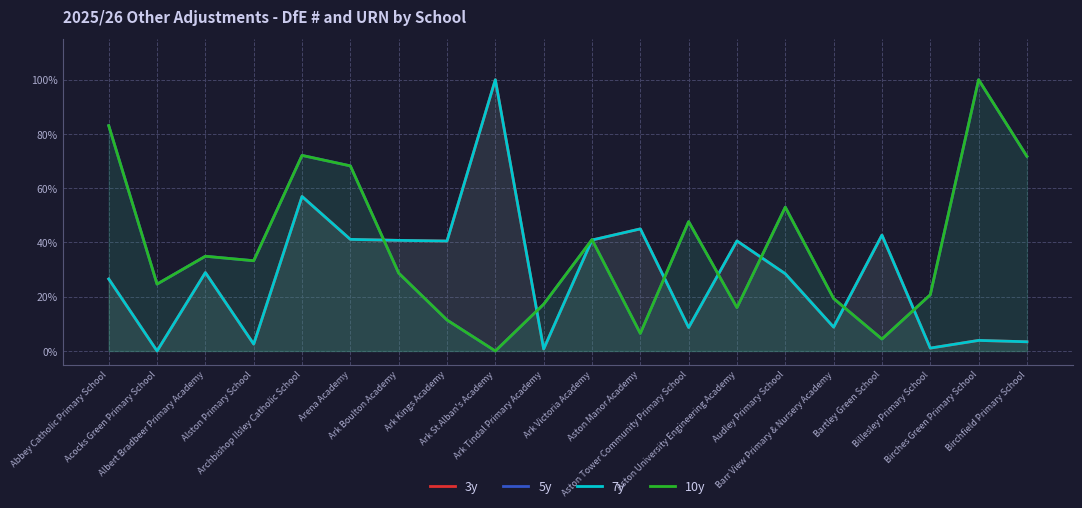

How many distinct data groups are displayed?

4